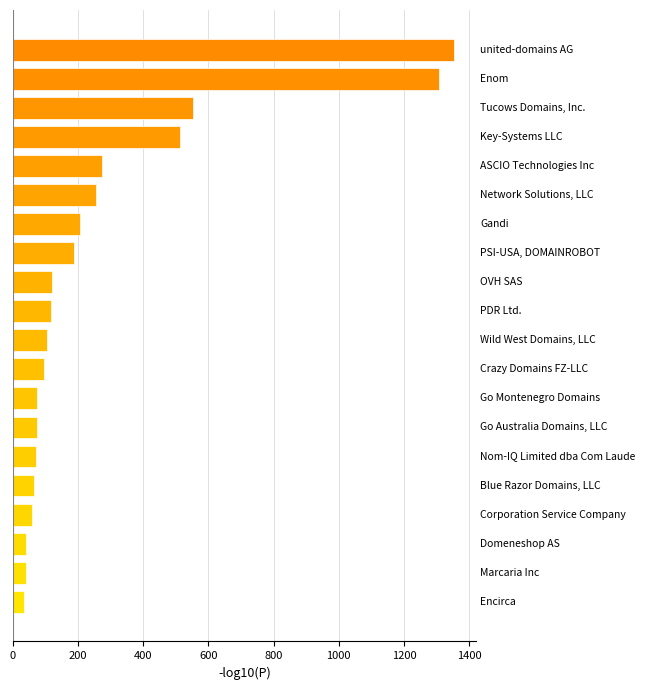

What is the sum of all values?

5530